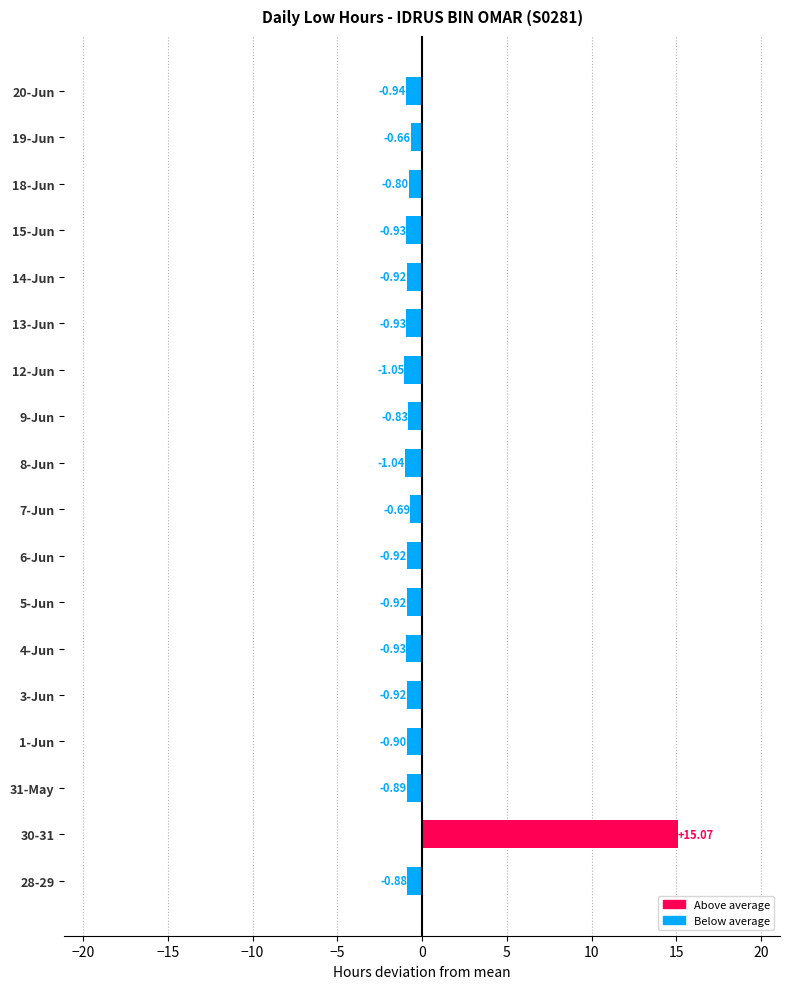

What is the difference between the maximum and second lowest values?

16.1